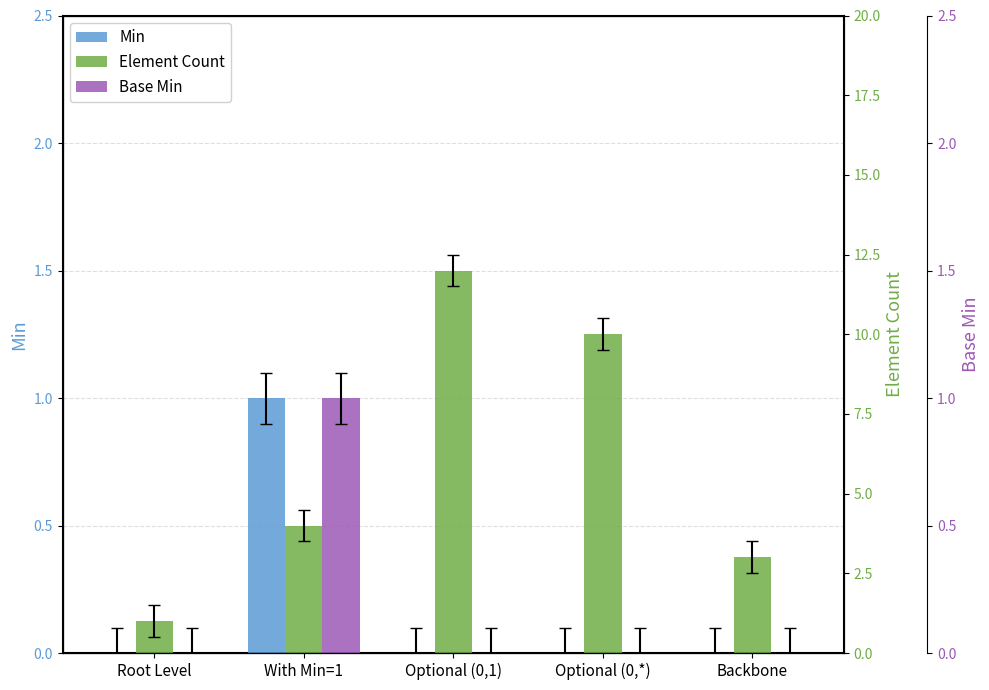

Between With Min=1 and Root Level, which is larger?

With Min=1